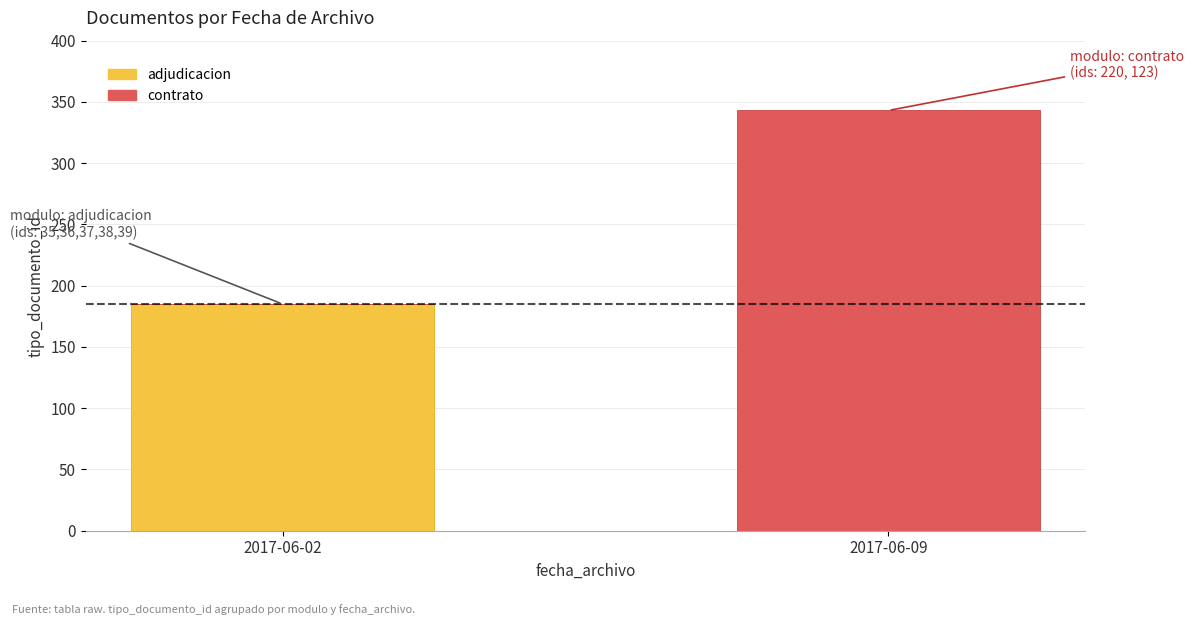

True or false: adjudicacion has a value of 0 at 2017-06-09.

True